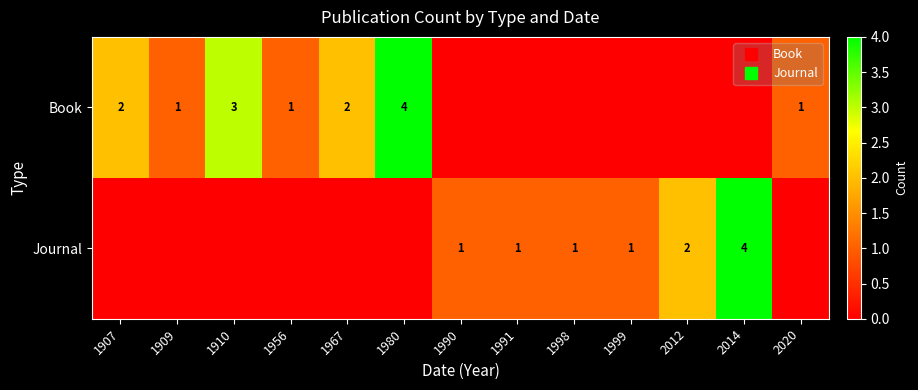

At how many categories does at least one series exceed 0?

13